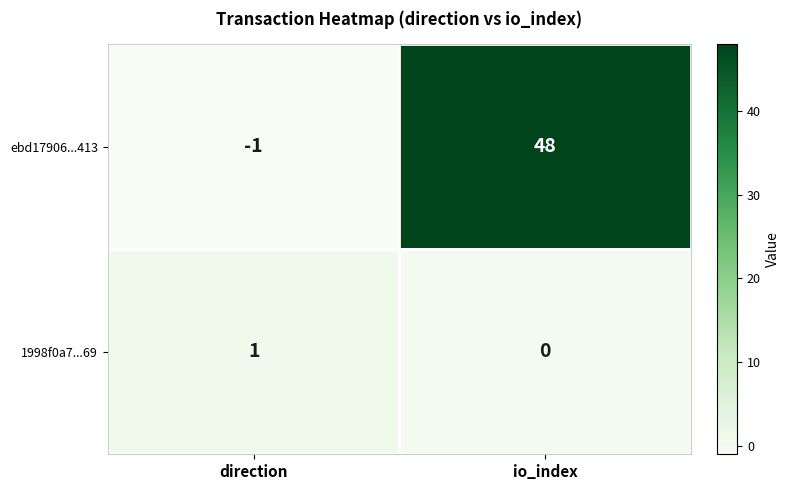

Reading left to right, transcribe all the data shown in this chart.

ebd17906...413: -1	48
1998f0a7...69: 1	0